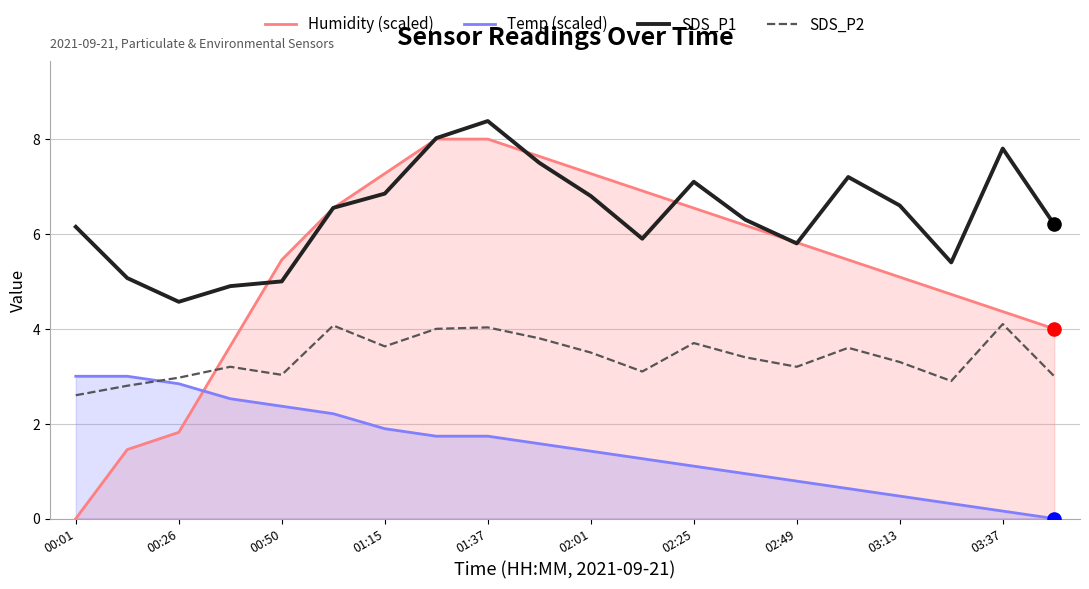

Which series has the largest total across all categories?

SDS_P1